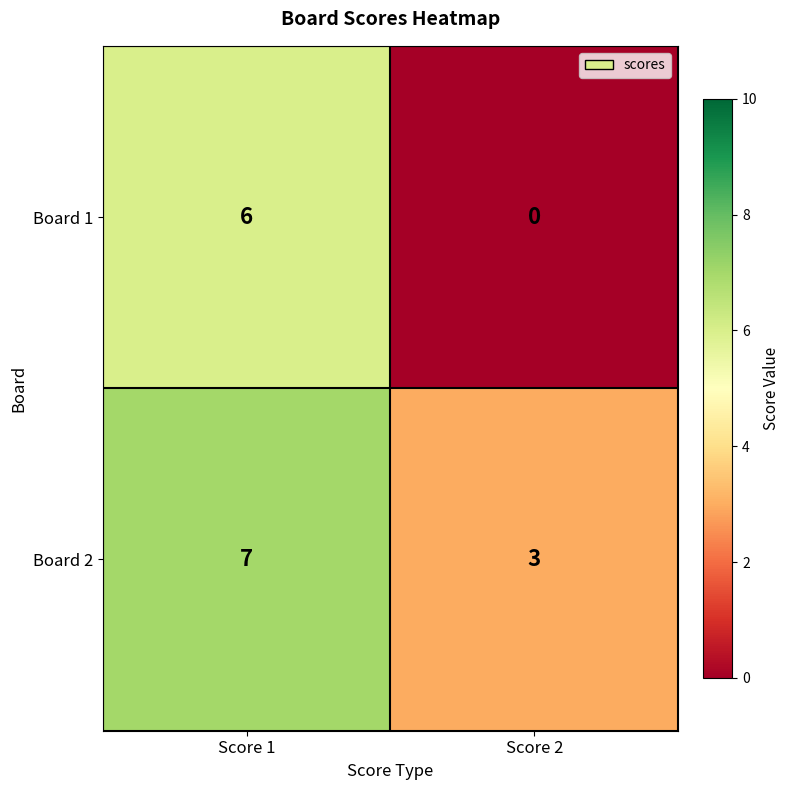

What is the average value of the Board 2 series?

5